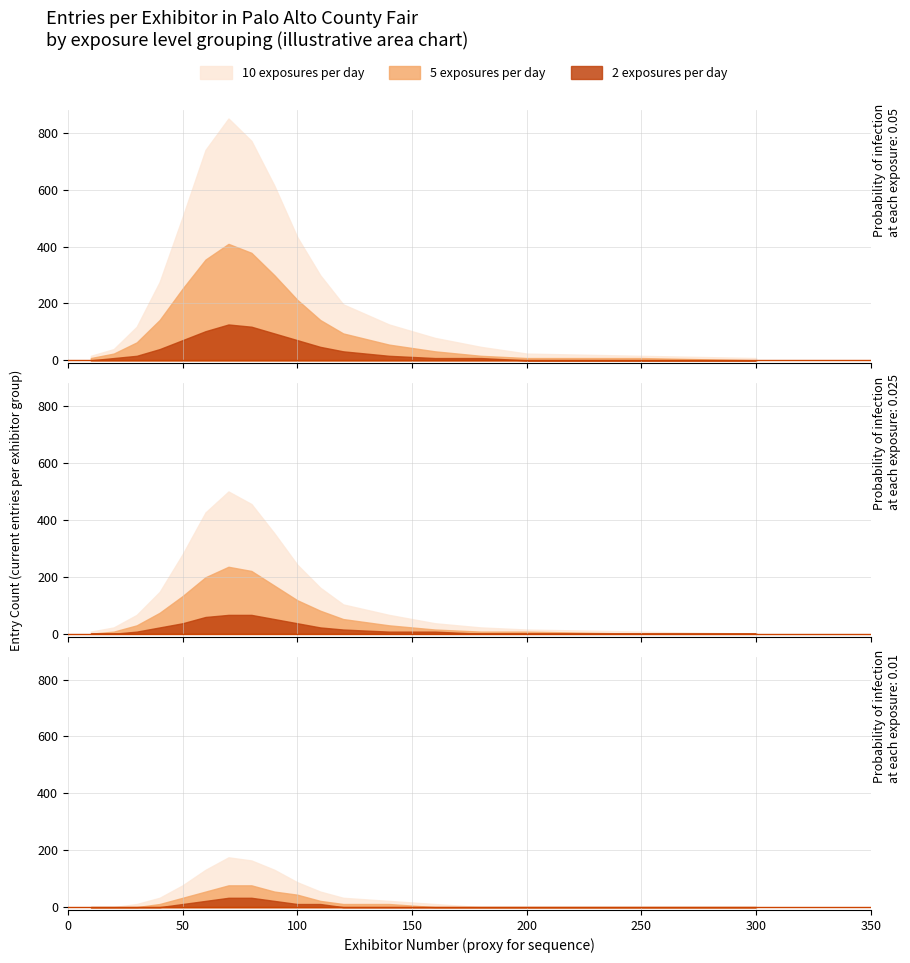

Rank the series by their maximum value, from highest to lowest.

10 exposures per day, 5 exposures per day, 2 exposures per day